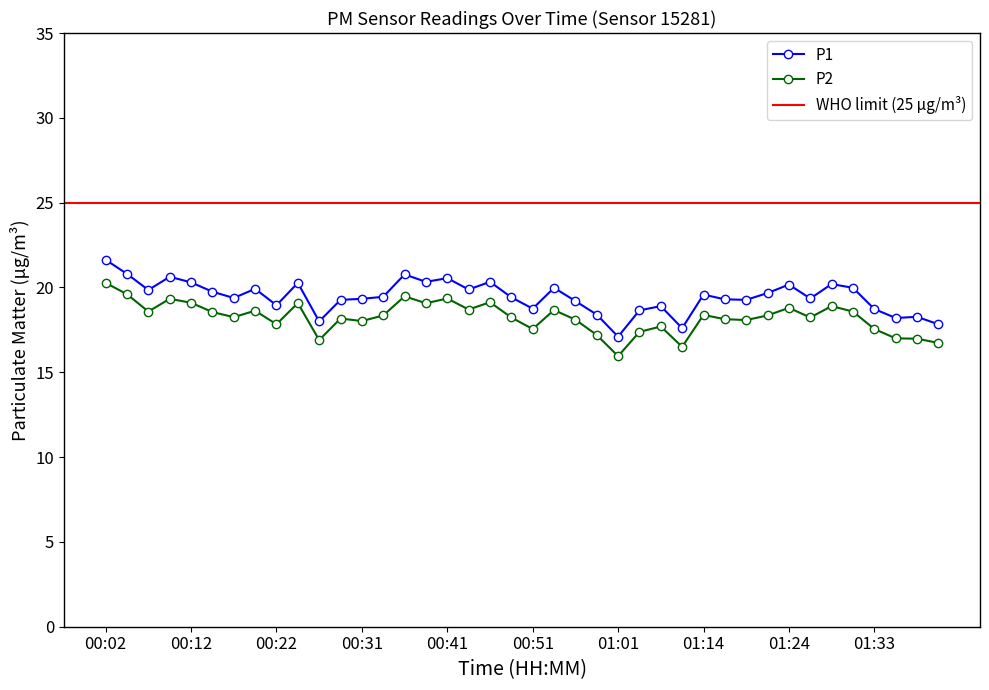

True or false: P1 has more than 0 interior local peaks.

True